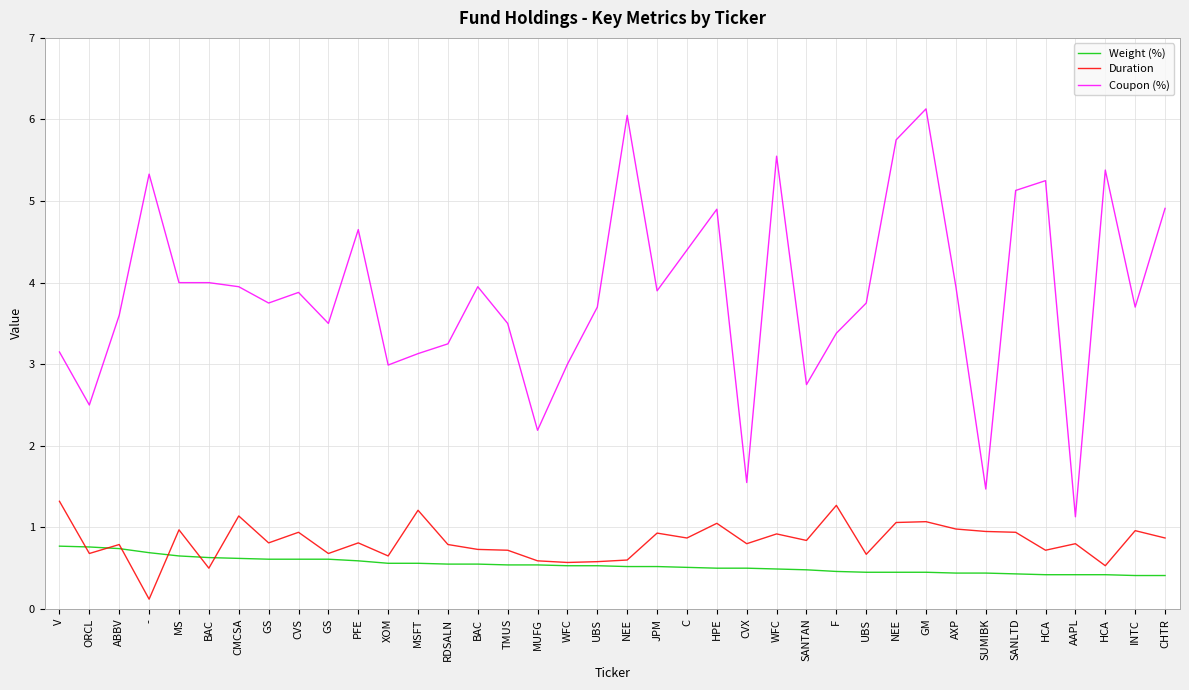

What is the sum of all Weight (%) values?

20.4